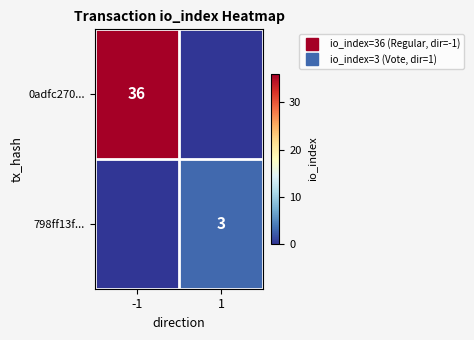

What is the approximate value of 798ff13f... at 1?

3